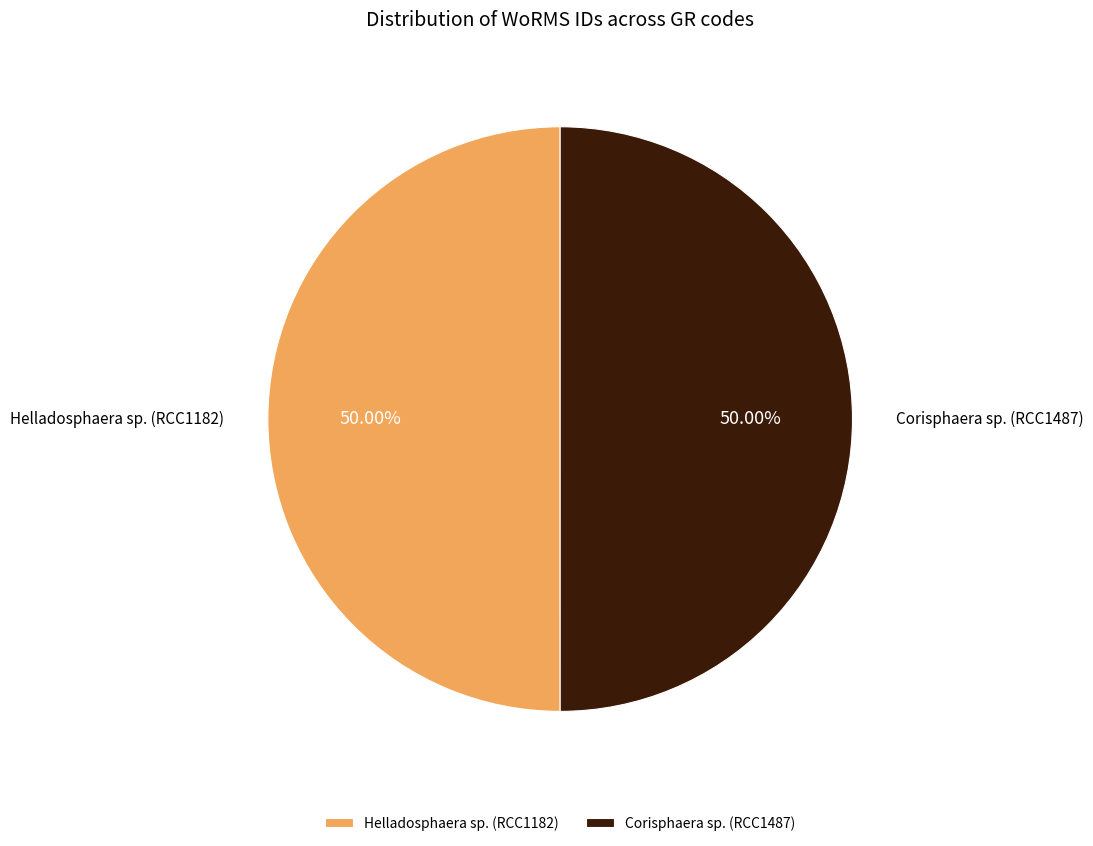

Approximately how many times larger is the value at Corisphaera sp. (RCC1487) compared to Helladosphaera sp. (RCC1182)?

1.0